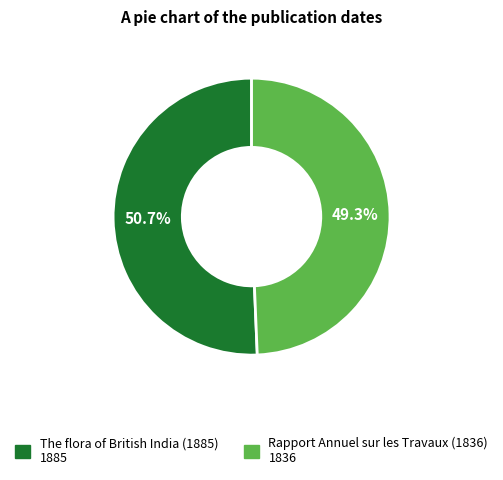

Count the number of slices in the pie.

2